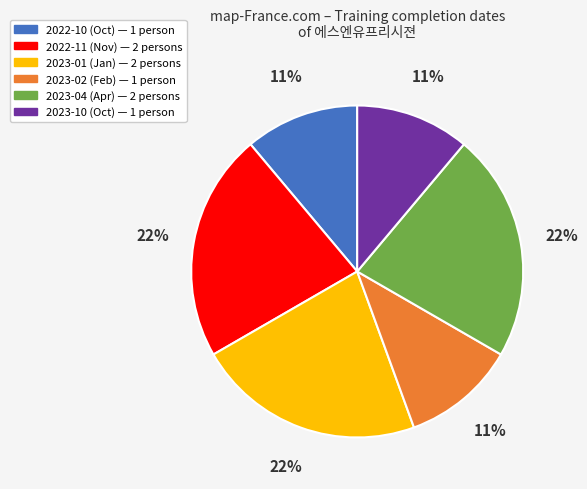

Does any single category account for the majority?

No